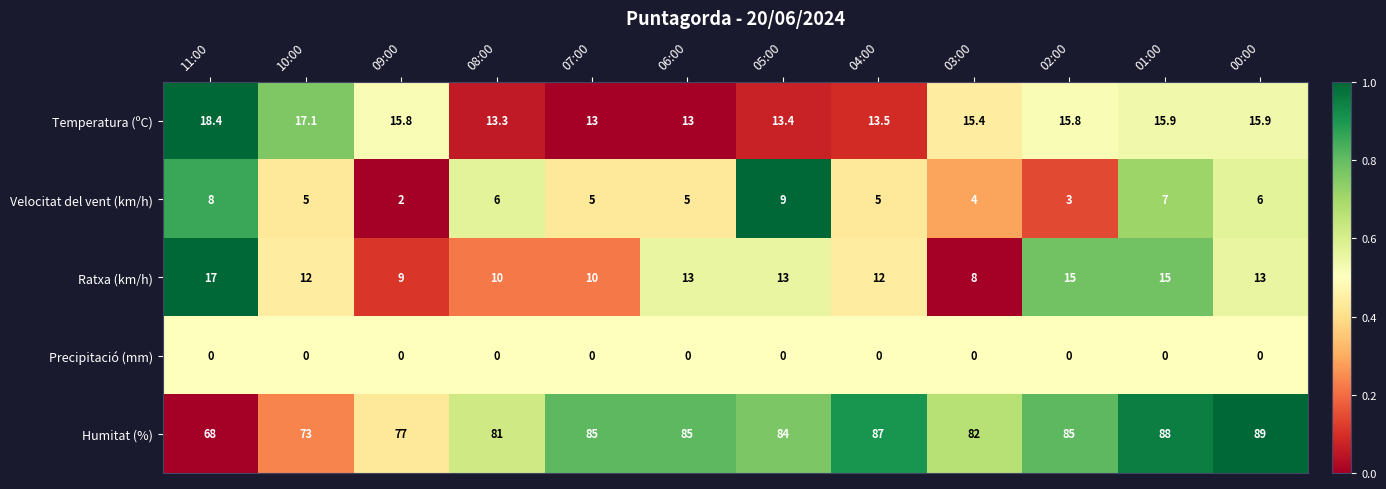

Rank the series by their maximum value, from highest to lowest.

Humitat (%), Temperatura (ºC), Ratxa (km/h), Velocitat del vent (km/h), Precipitació (mm)